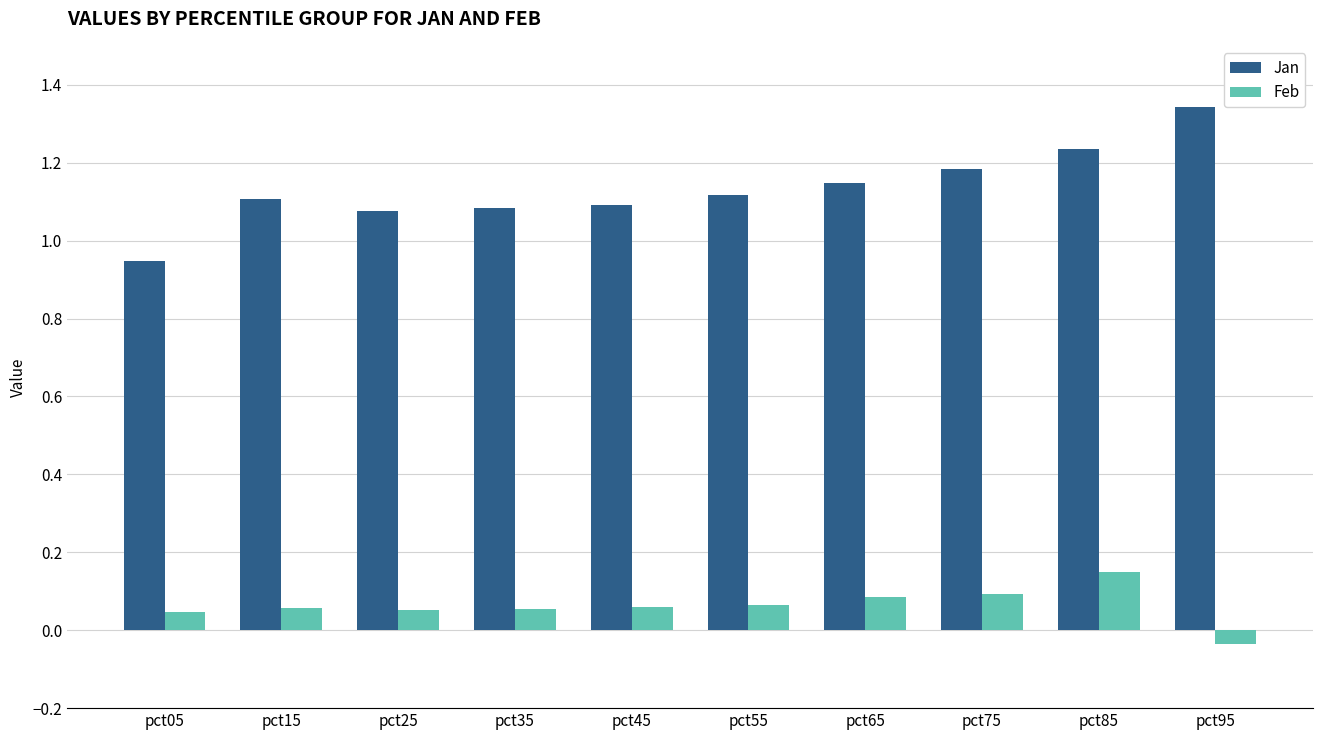

Count the number of data series in this chart.

2